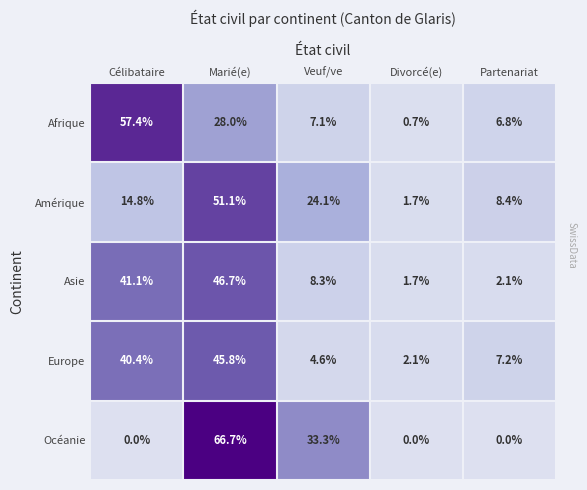

At Veuf/ve, list the series in order from smallest to largest.

Europe, Afrique, Asie, Amérique, Océanie